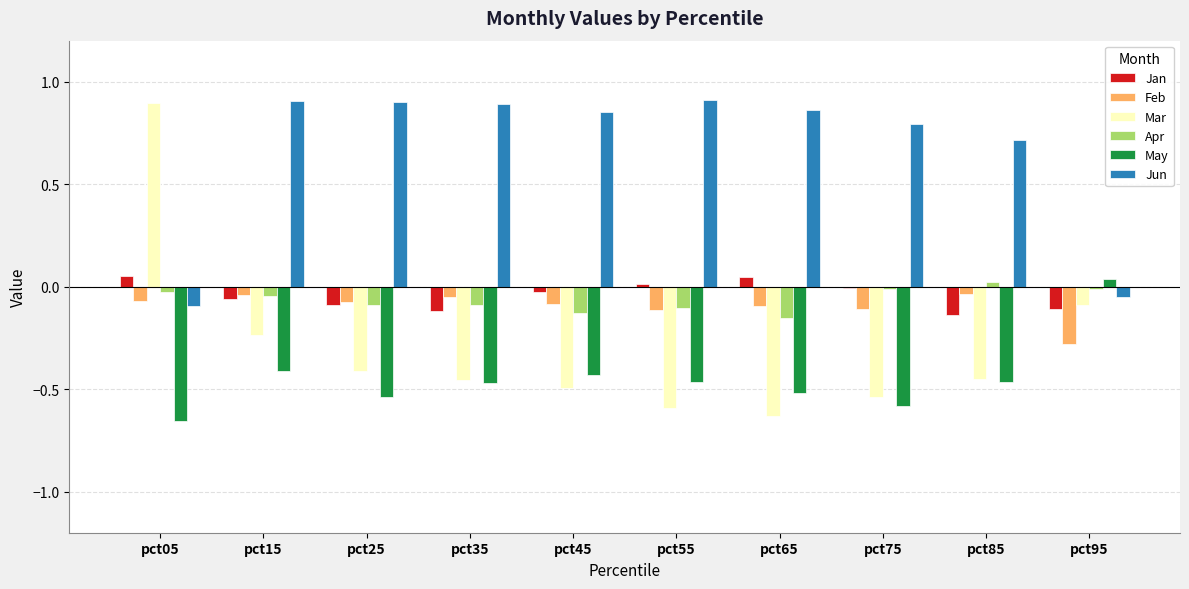

What is the difference between the highest and lowest values at pct15?

1.3